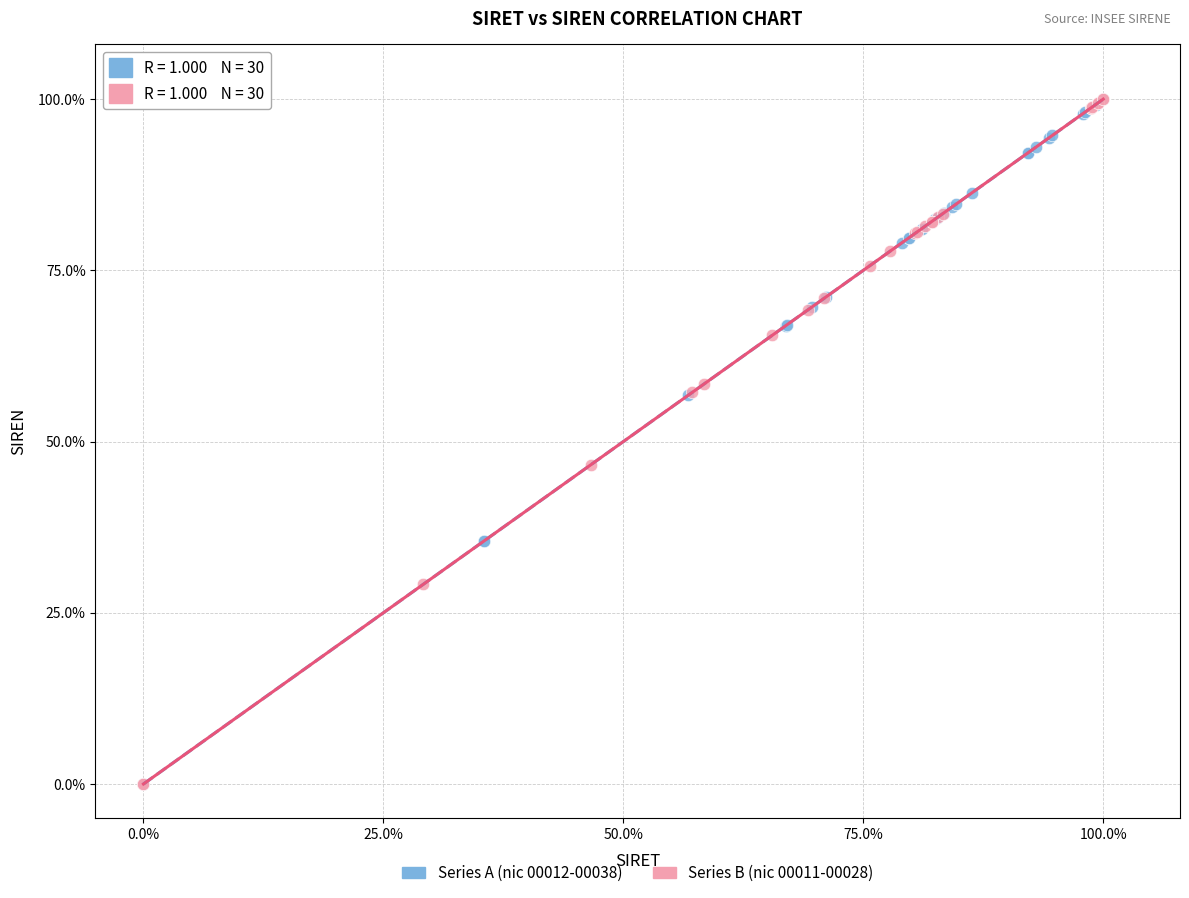

What are all the series names shown in the legend?

Series A (nic 00012-00038), Series B (nic 00011-00028)